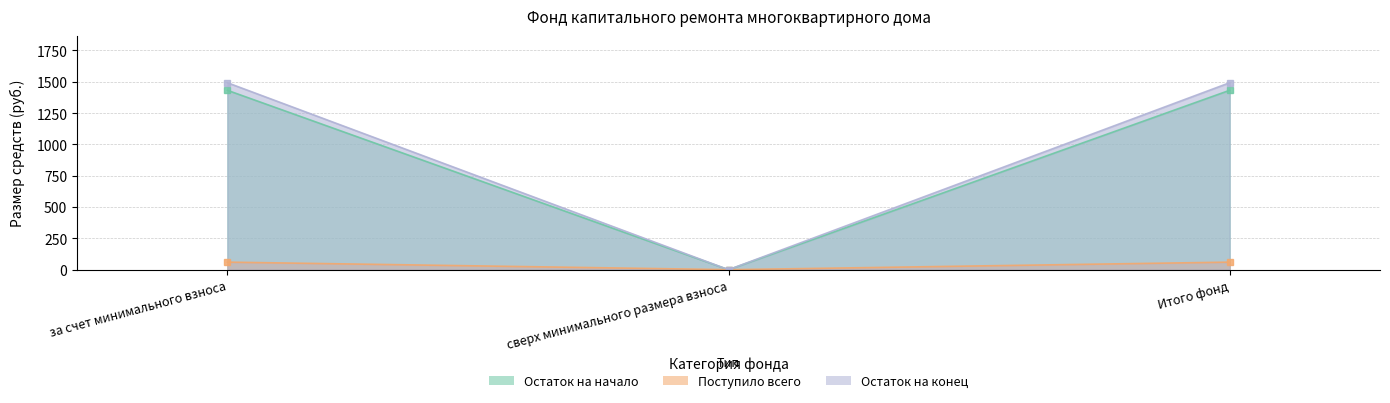

What is the average value of the Остаток на начало series?

954.7